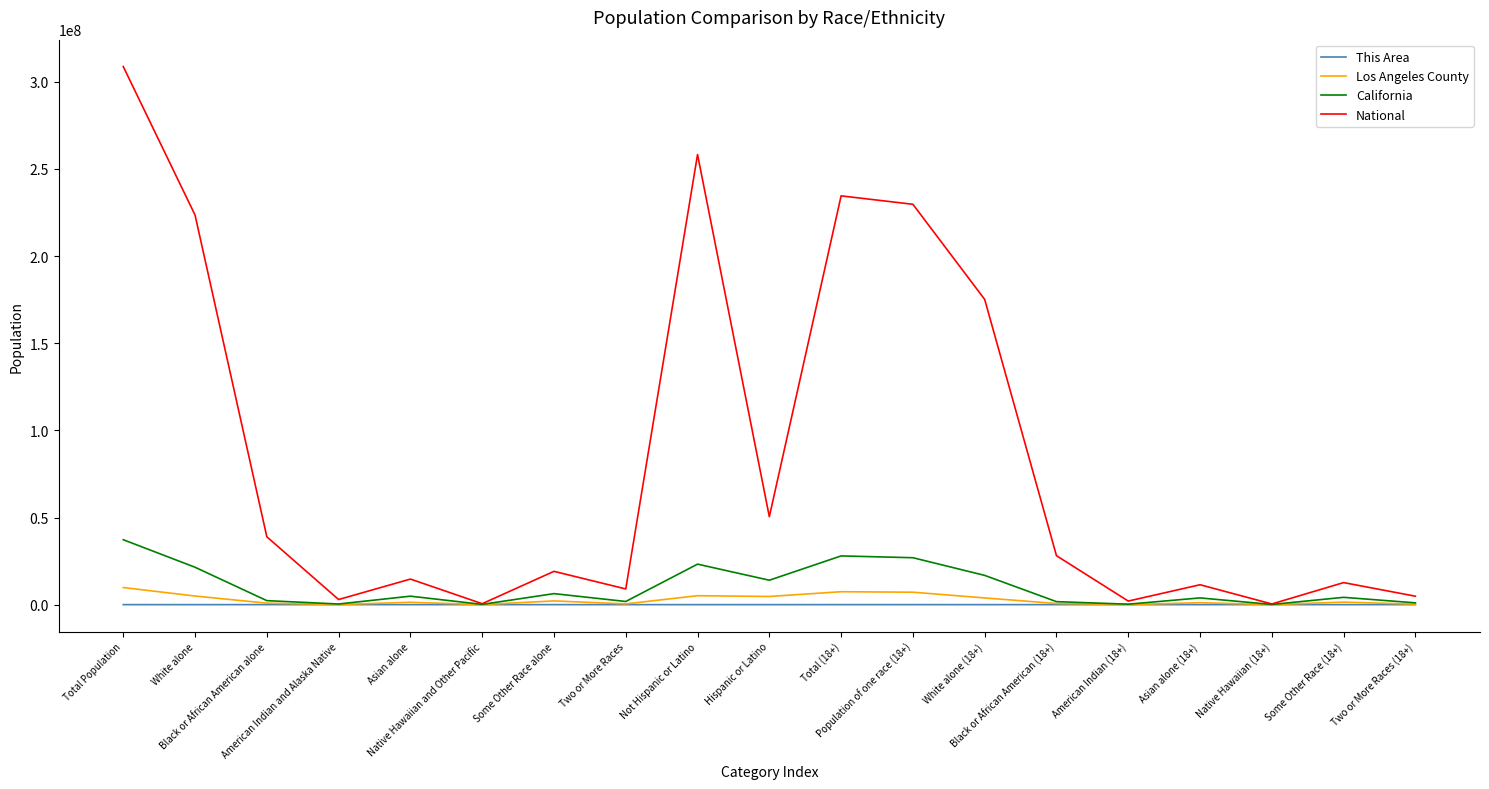

Which series has the largest total across all categories?

National